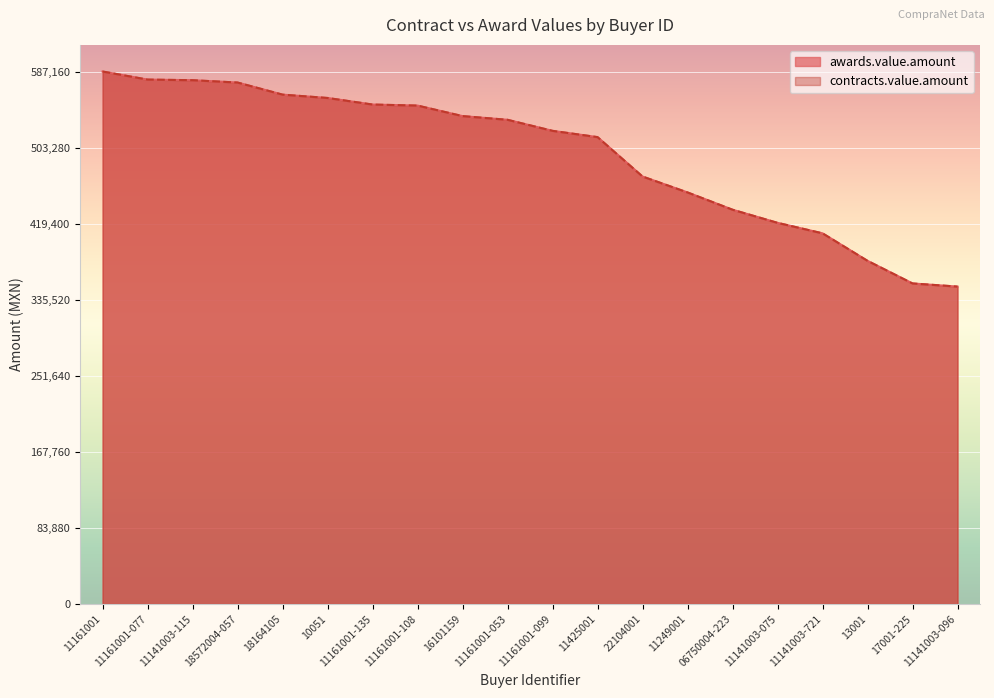

What is the label of the 4th point from the left?

18572004-057